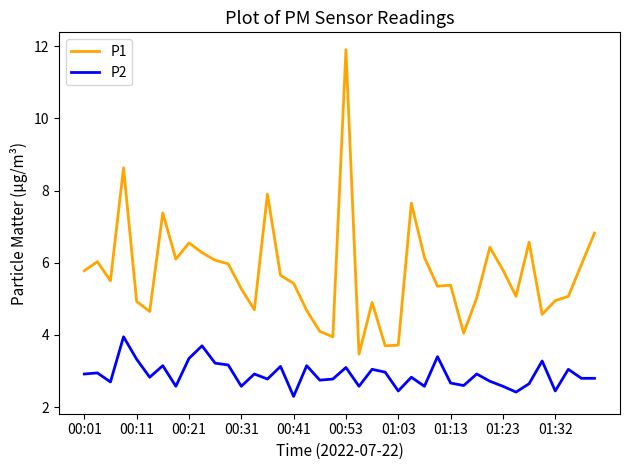

What is the smallest value displayed?

2.3